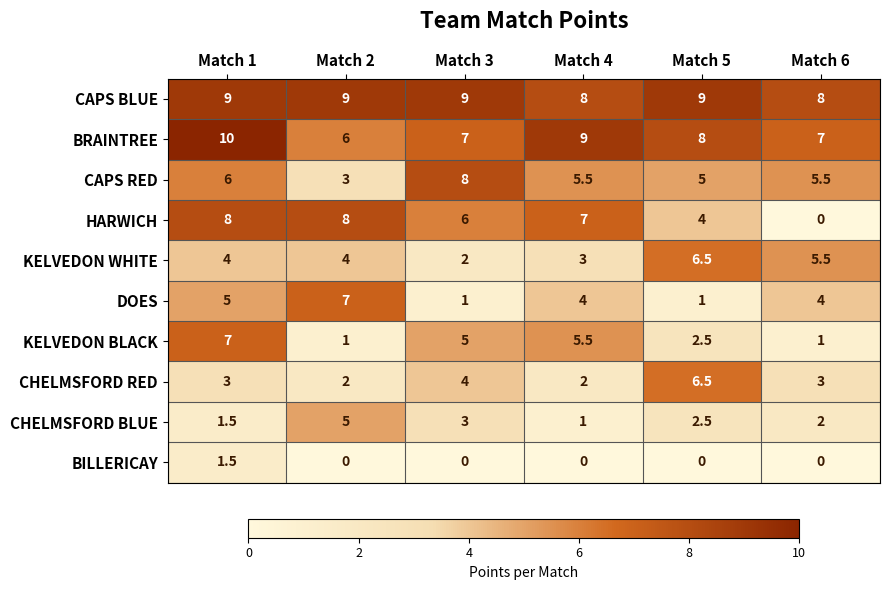

Which series has the largest total across all categories?

CAPS BLUE